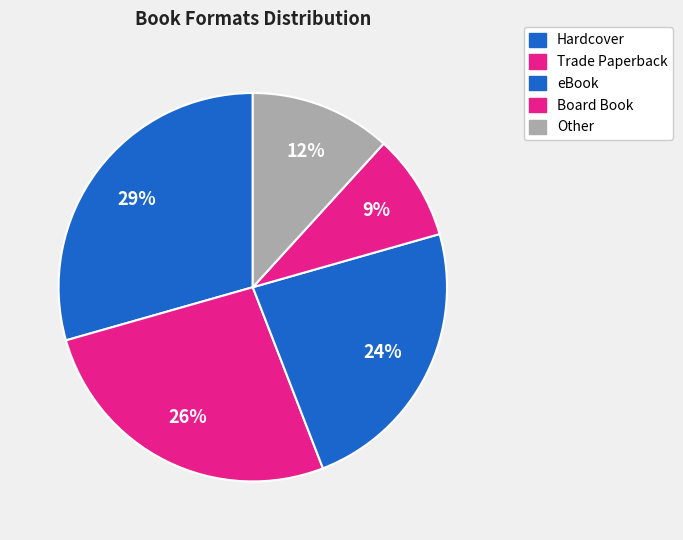

How many slices are in this pie chart?

5